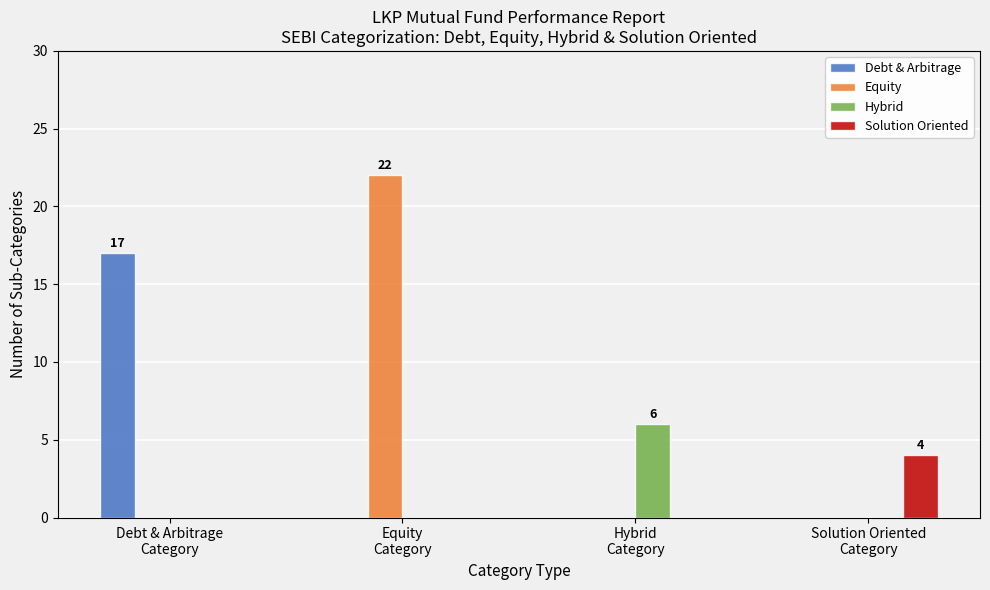

Which series has the largest total across all categories?

Equity